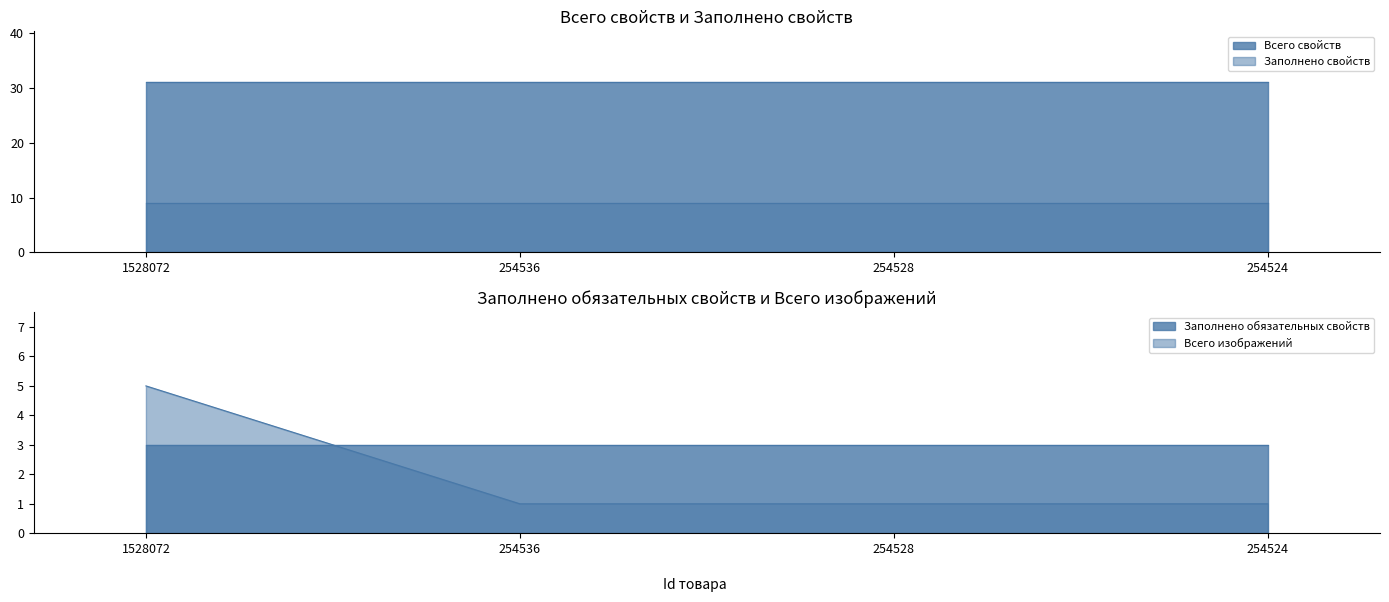

True or false: Заполнено свойств and Всего свойств intersect in this chart.

False